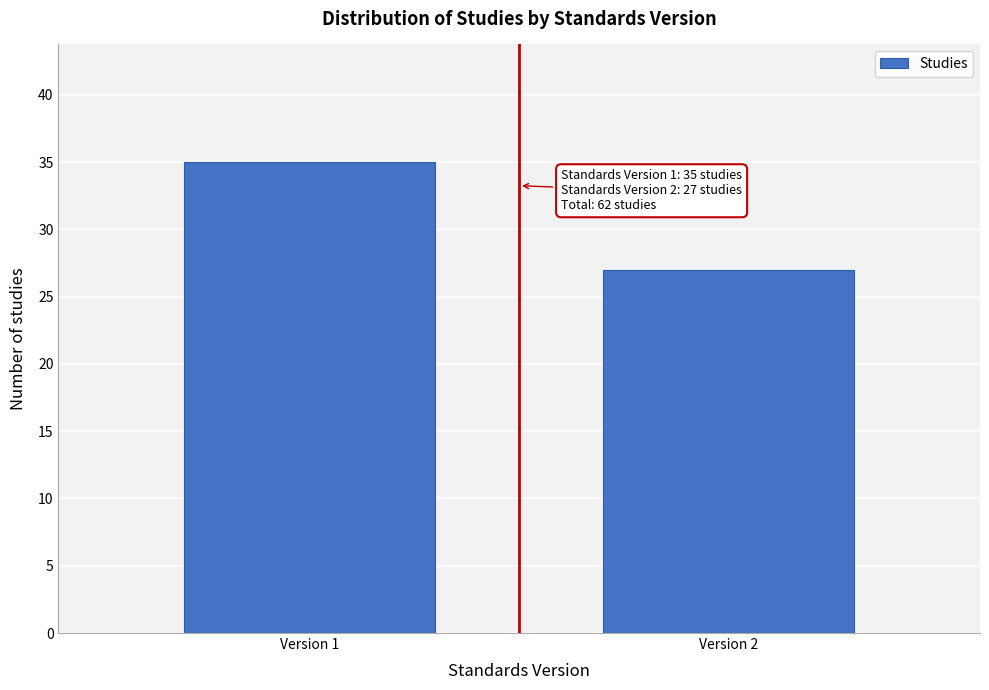

Reading left to right, extract all data points from this chart.

Version 1=35	Version 2=27